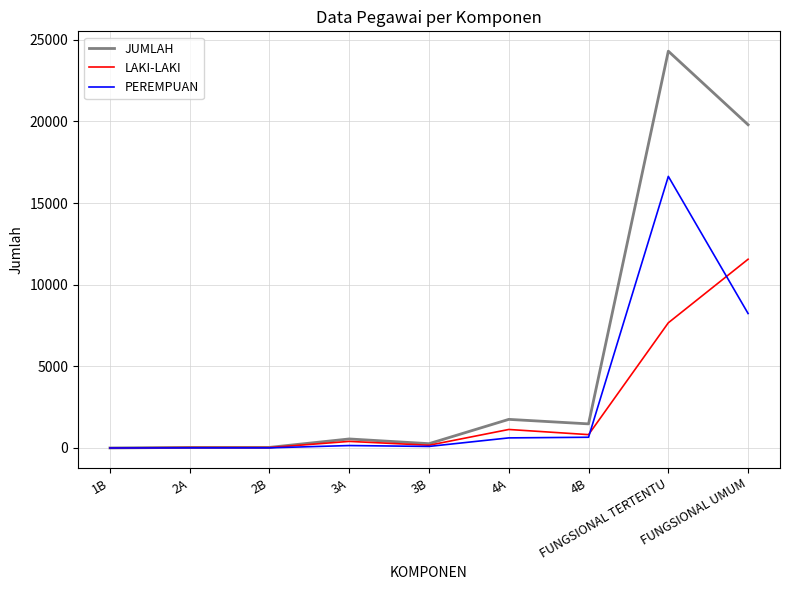

What is the maximum value shown in the chart?

24297